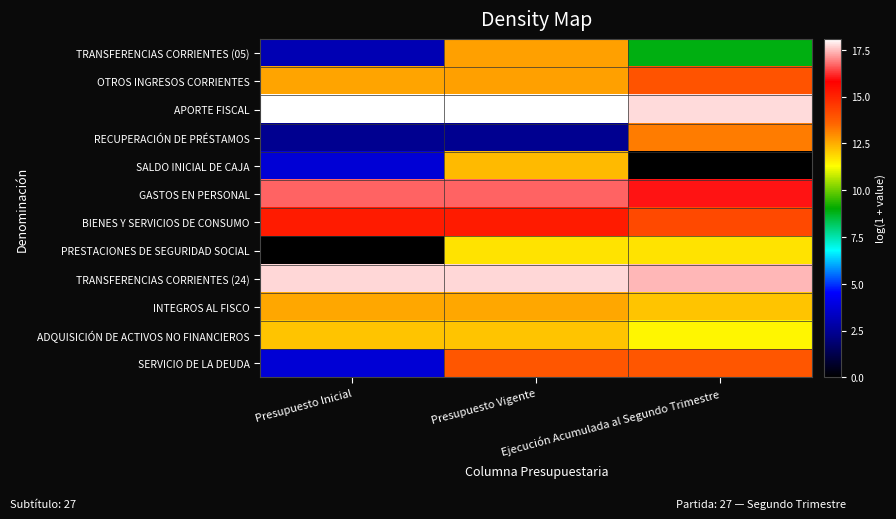

What is the difference between the highest and lowest values at Presupuesto Vigente?

15.7